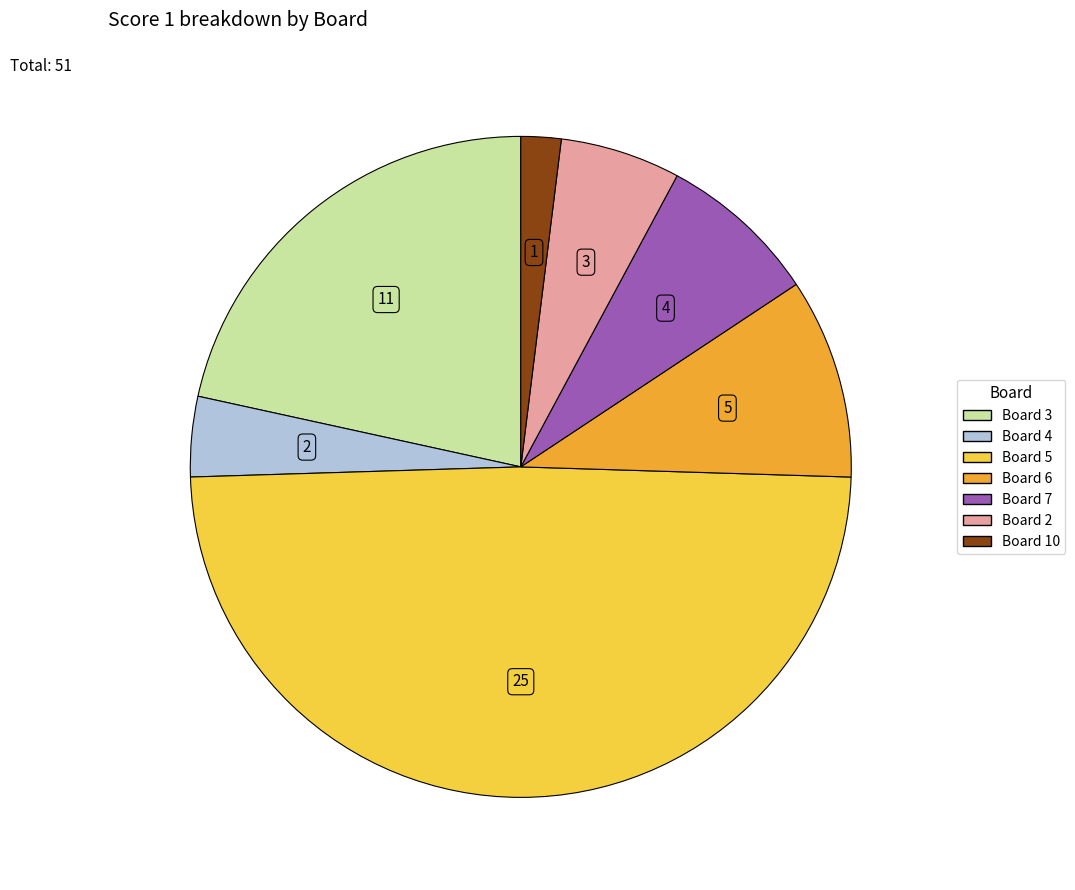

Does any single category account for the majority?

No